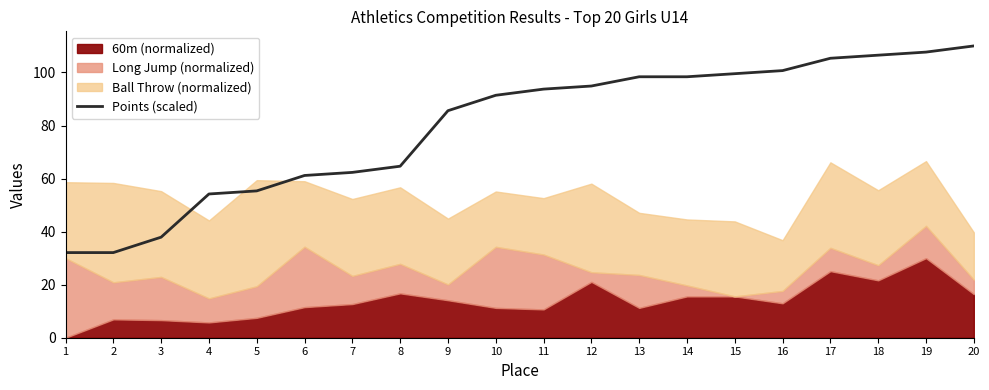

Rank the categories by value from lowest to highest.

1, 2, 3, 4, 5, 6, 7, 8, 9, 10, 11, 12, 13, 14, 15, 16, 17, 18, 19, 20